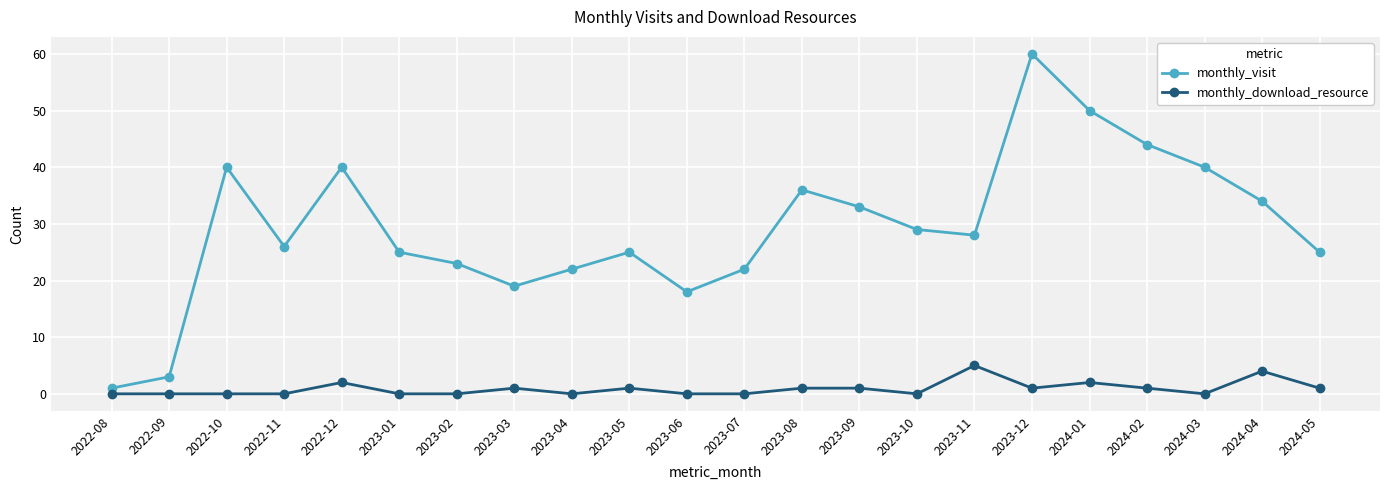

The value of monthly_visit at 2023-10 is 46. True or false?

False